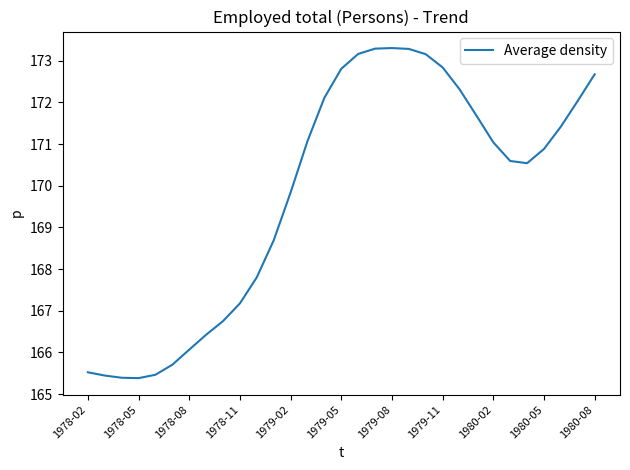

What is the difference between the maximum and minimum values?

7.9